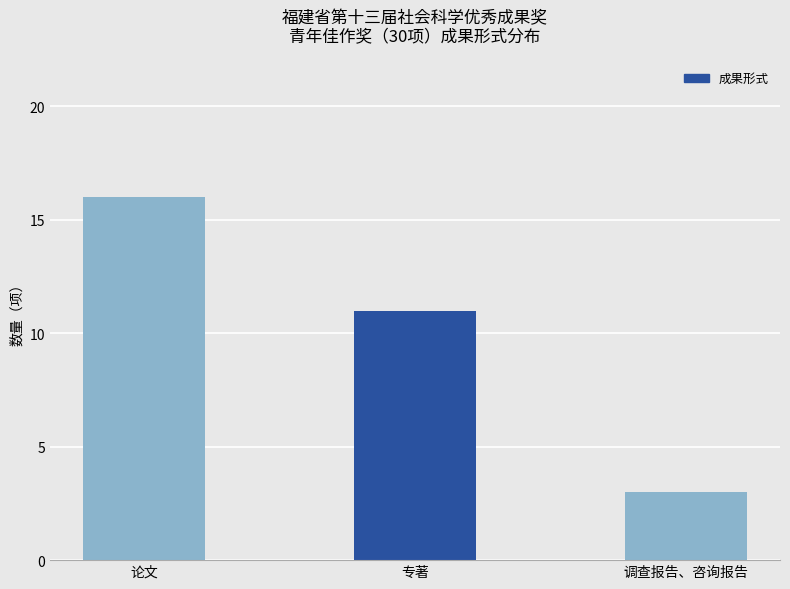

Where is the data nearest to the value 9?

专著